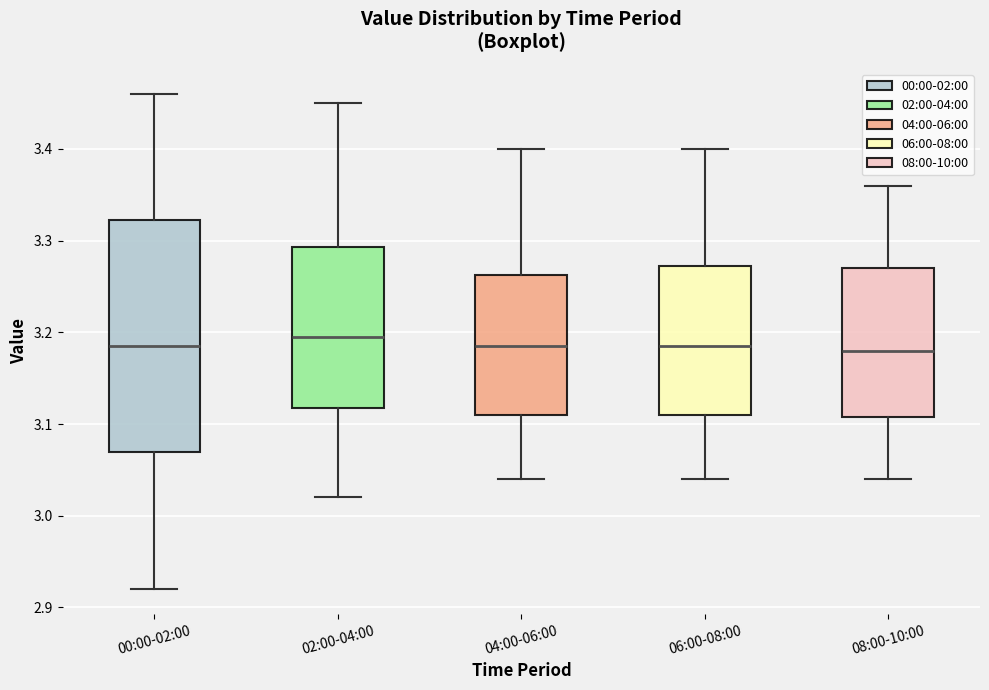

Comparing the boxes themselves (not the whiskers), which one is the tallest?

00:00-02:00